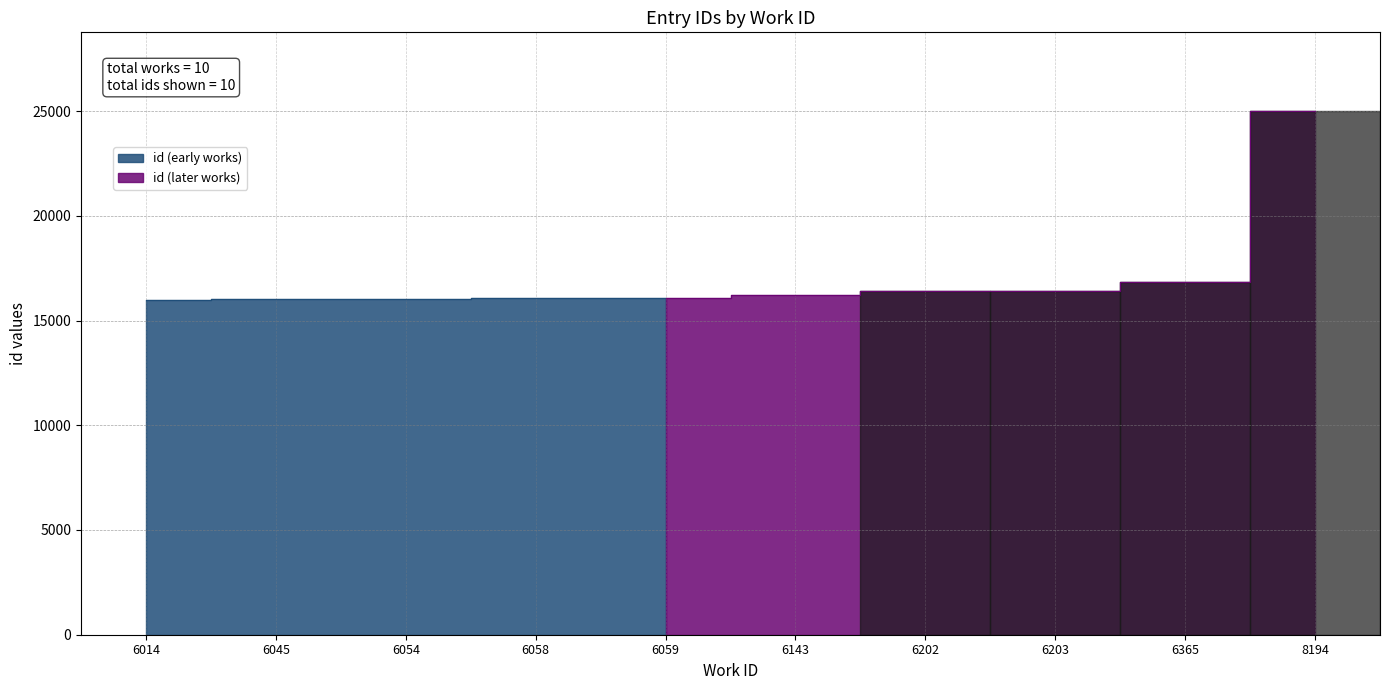

What is the greatest value displayed?

25007